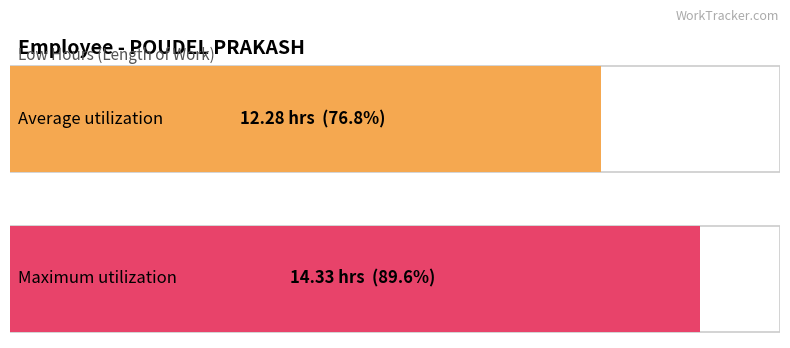

Is it true that the value at 28 is 20.8?

False